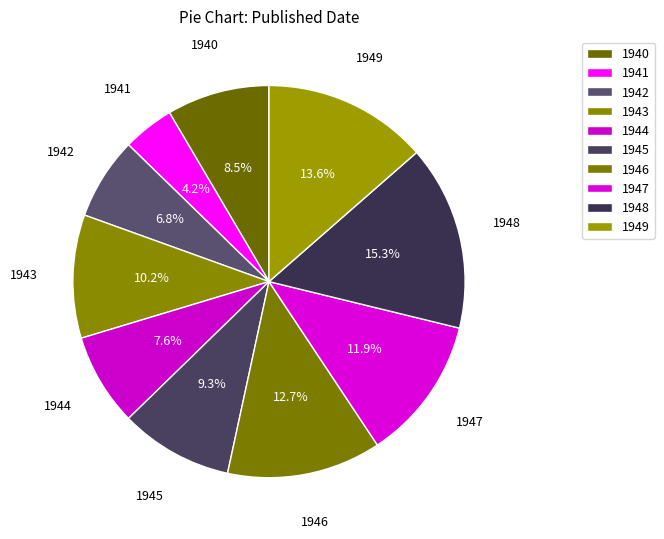

Count the number of slices in the pie.

10